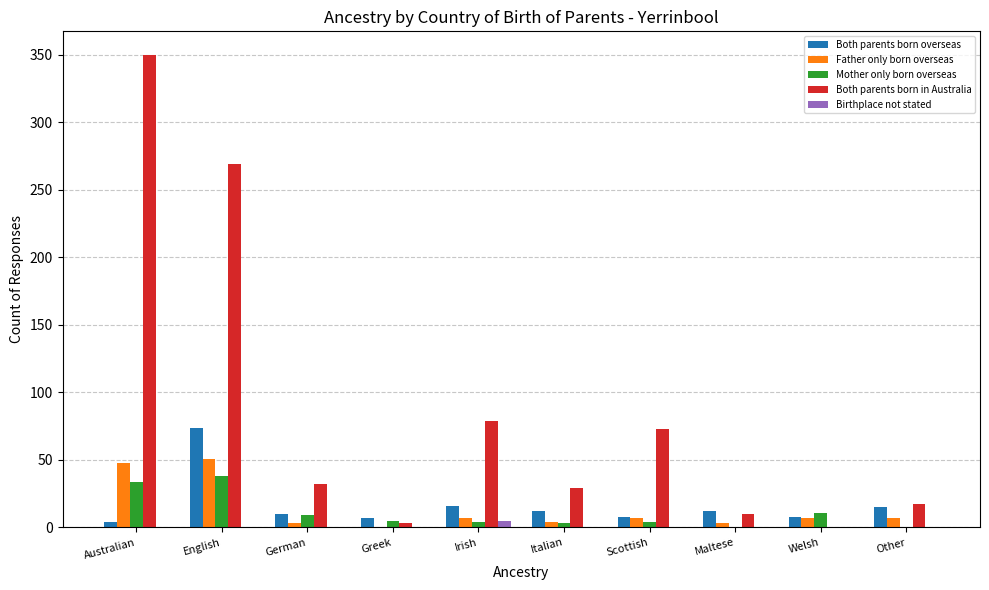

What is the sum of all Father only born overseas values?

137